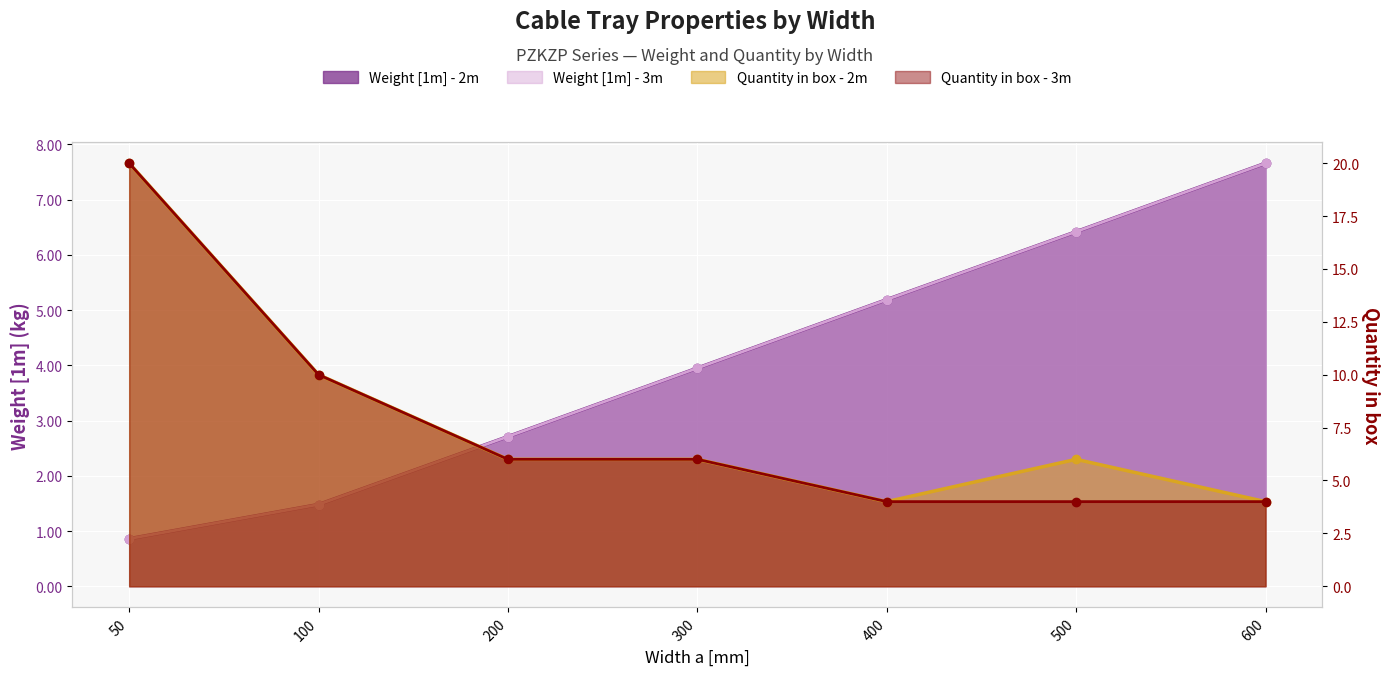

How many data points in Quantity in box - 2m are above 6?

2